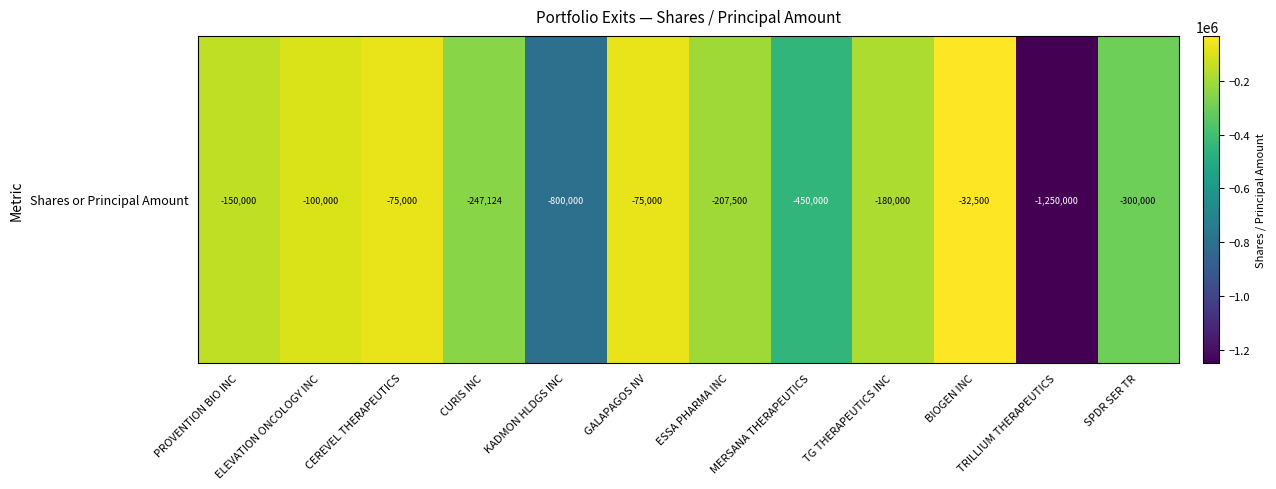

Reading right to left, list all the values displayed in this chart.

-300000	-1250000	-32500	-180000	-450000	-207500	-75000	-800000	-247124	-75000	-100000	-150000